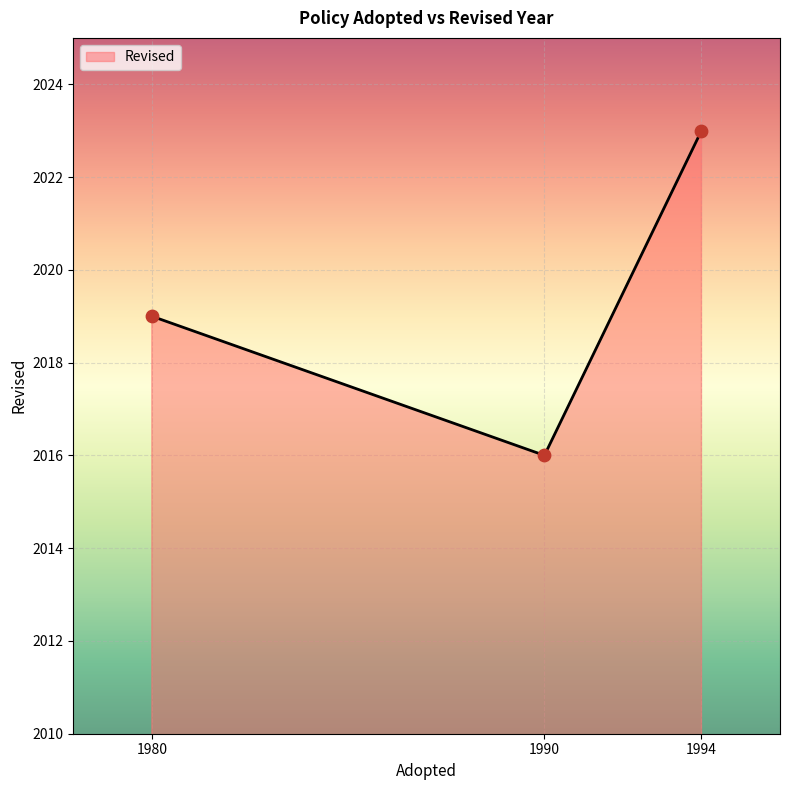

What is the ratio of the value at 1994 to the value at 1990?

1.0